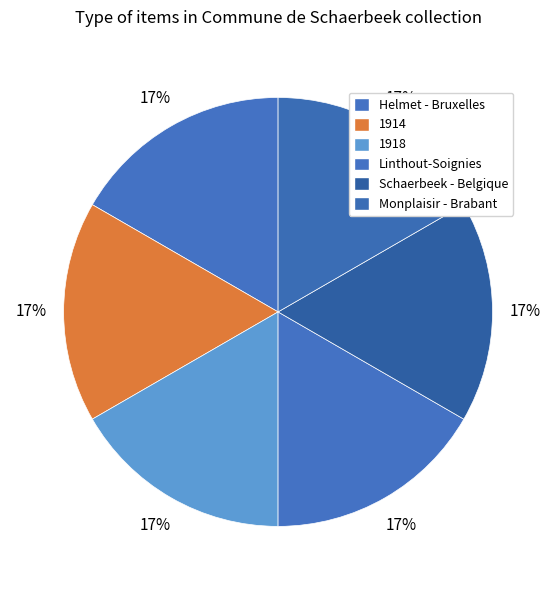

Count the number of slices in the pie.

6